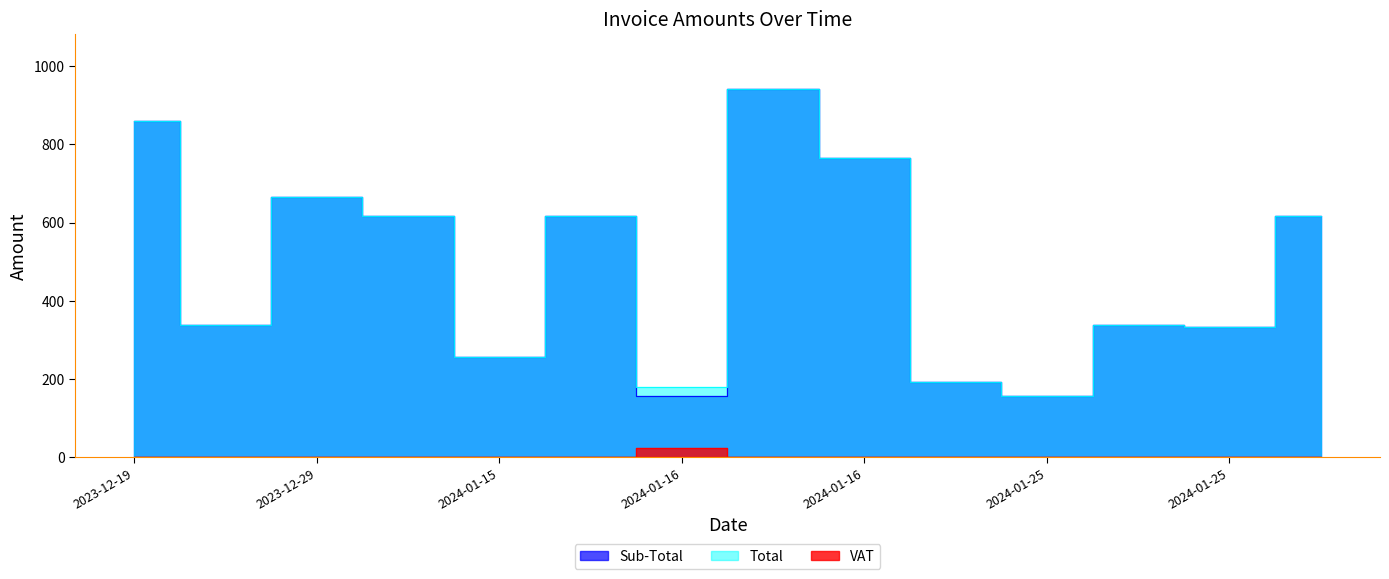

Rank the categories by Total value from highest to lowest.

2024-01-16, 2023-12-19, 2024-01-16, 2023-12-29, 2024-01-11, 2024-01-16, 2024-01-25, 2023-12-29, 2024-01-25, 2024-01-25, 2024-01-15, 2024-01-25, 2024-01-16, 2024-01-25